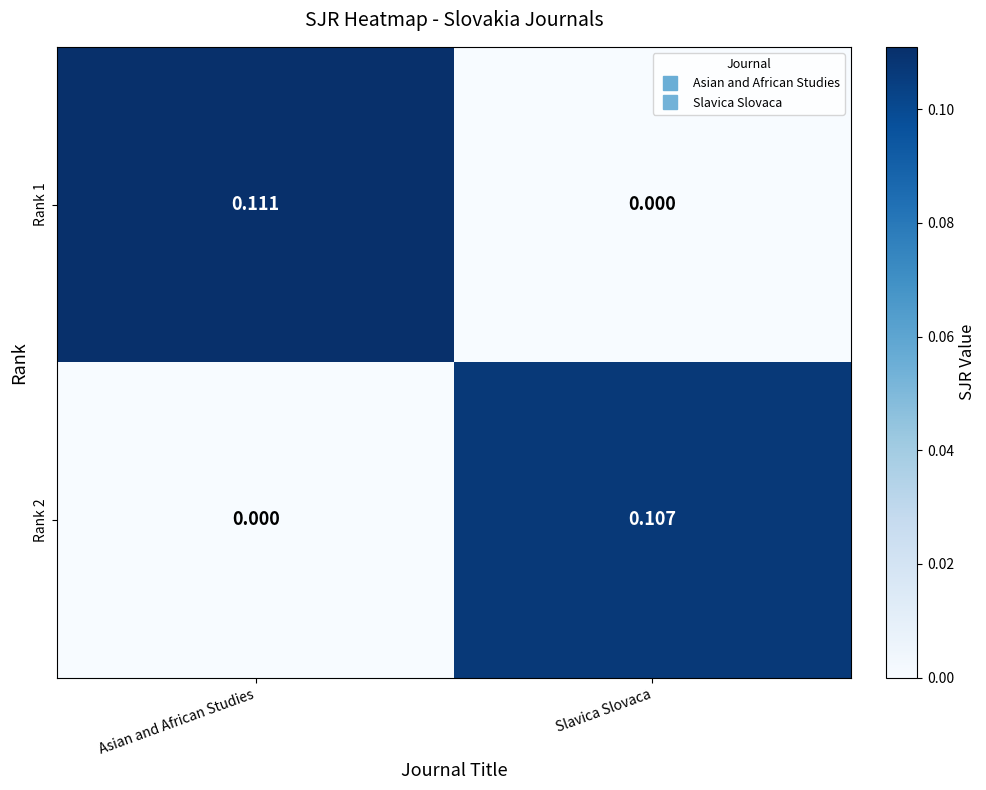

At Slavica Slovaca, list the series in order from largest to smallest.

Rank 2, Rank 1